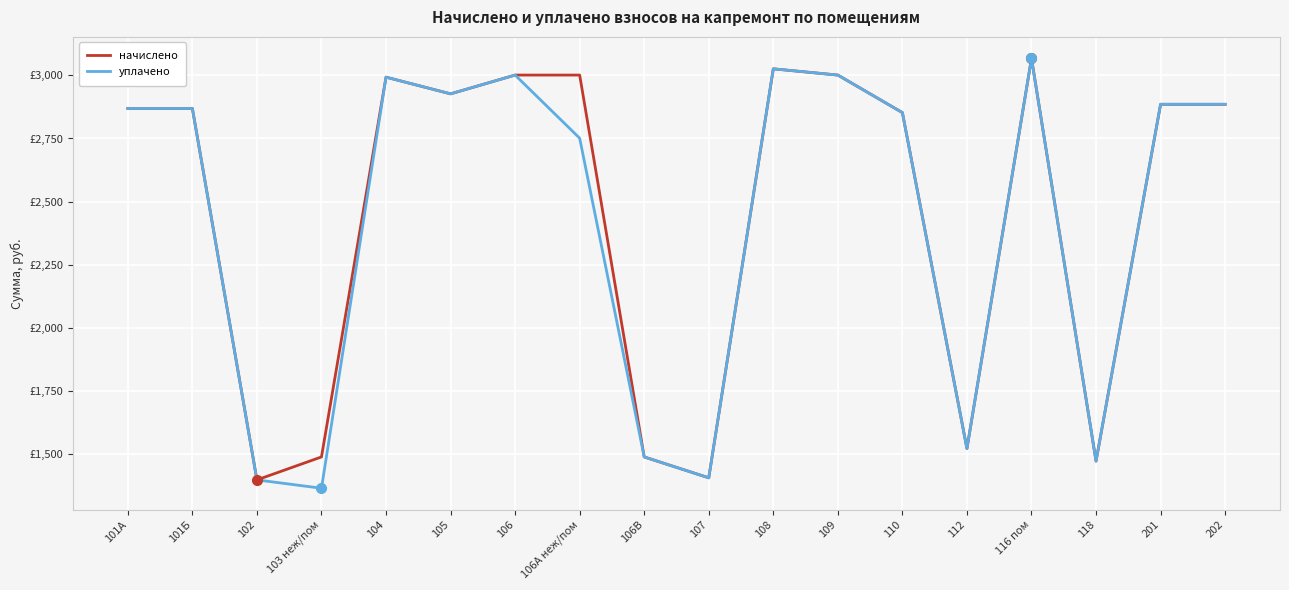

Is the value of уплачено at 102 greater than the value of начислено at 106?

No